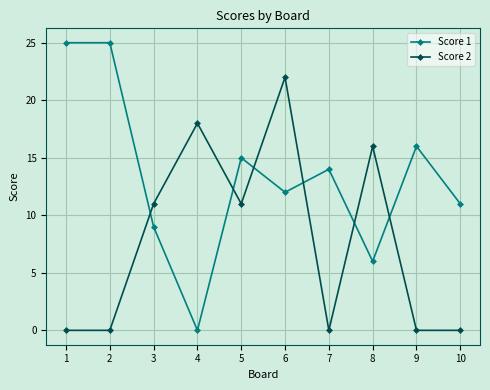

Is it true that Score 2 equals 7 at 8?

False